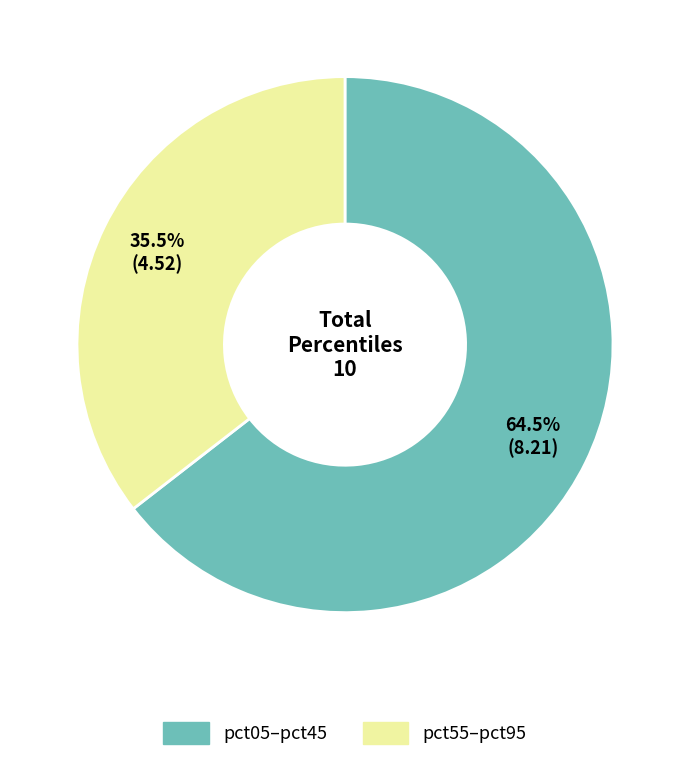

Rank the categories by value from highest to lowest.

pct05–pct45, pct55–pct95